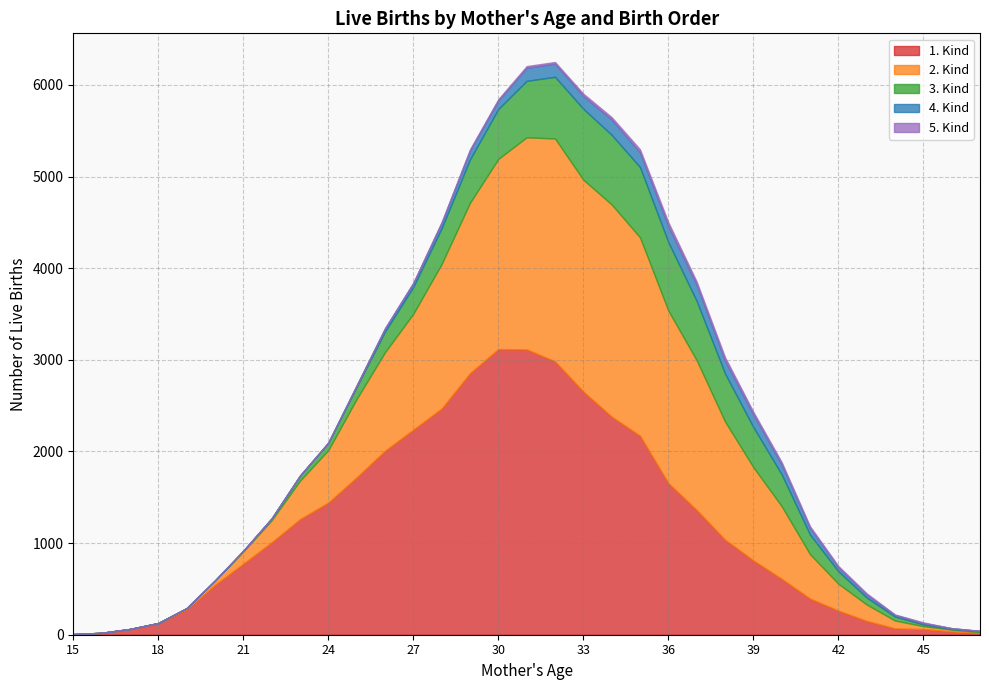

Reading right to left, extract all data points from this chart.

1. Kind: 19	36	62	69	151	263	395	610	811	1038	1362	1655	2172	2380	2654	2984	3114	3118	2854	2469	2238	2008	1717	1442	1261	1008	775	544	276	124	62	21	7
2. Kind: 8	20	32	86	179	294	484	793	1018	1290	1634	1883	2165	2316	2312	2432	2315	2075	1860	1578	1265	1075	856	573	420	242	134	46	14	4	1	0	0
3. Kind: 12	7	19	43	76	136	214	348	437	524	647	747	767	760	774	673	616	545	474	390	294	226	133	78	54	18	8	2	0	0	0	0	0
4. Kind: 2	8	14	17	31	42	71	107	139	141	177	175	161	168	140	144	142	94	95	57	39	33	14	5	2	2	0	0	0	0	0	0	0
5. Kind: 2	0	8	6	15	16	20	26	28	37	34	42	33	25	25	18	19	13	15	11	8	3	1	0	0	0	0	0	0	0	0	0	0